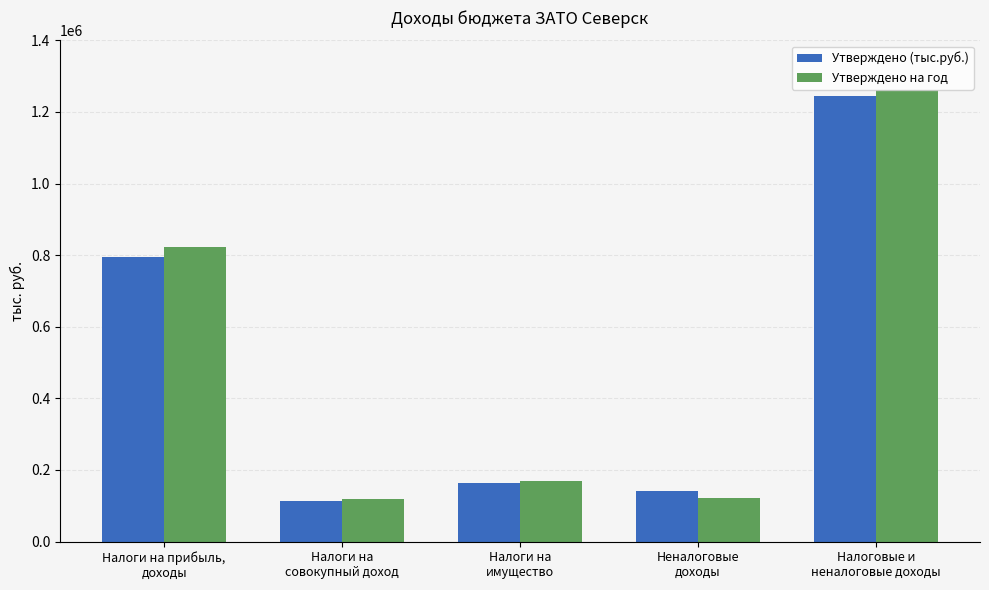

What position from the right is Налоговые и
неналоговые доходы?

1